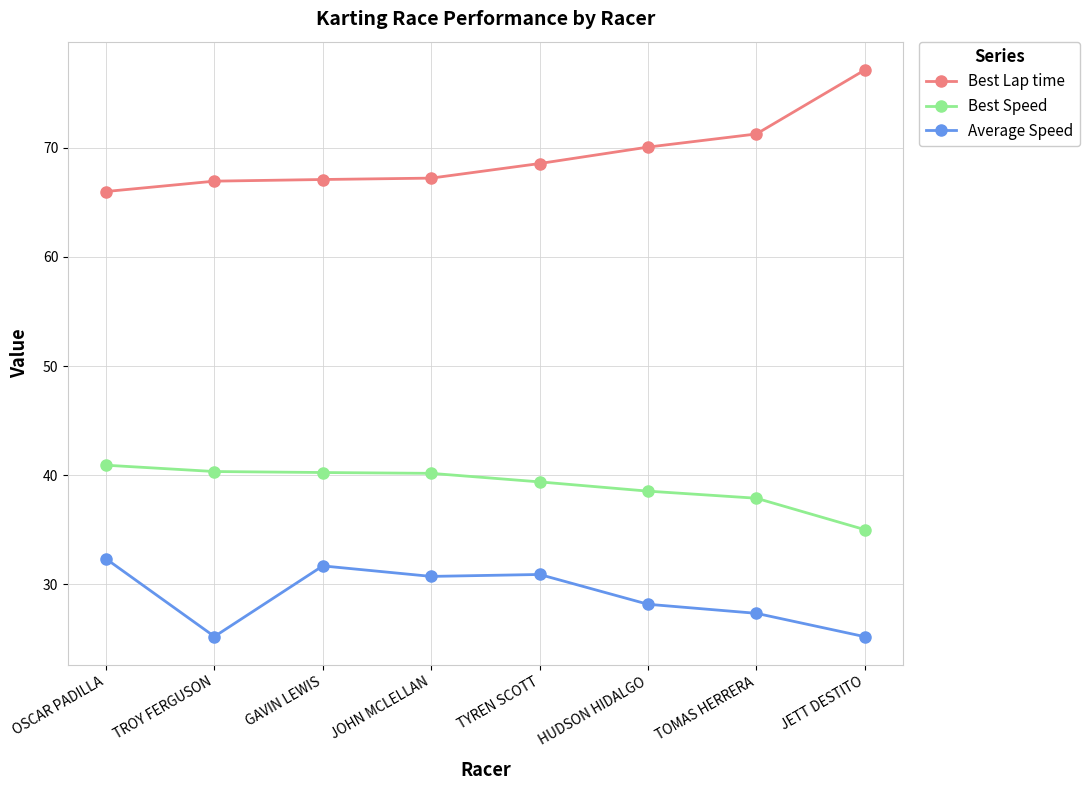

True or false: Average Speed and Best Speed cross at least once.

False